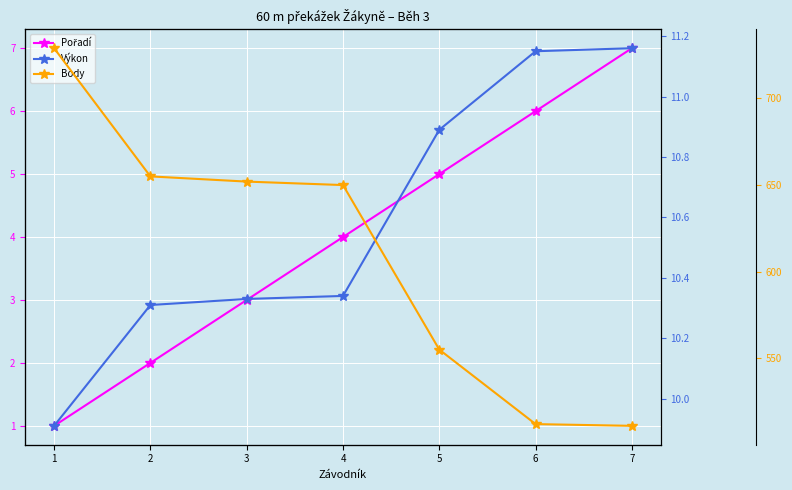

How many lines are shown in the chart?

3